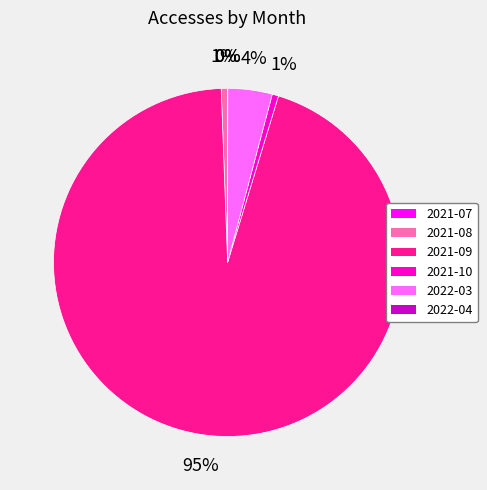

True or false: 2021-10 accounts for 1% of the total.

True